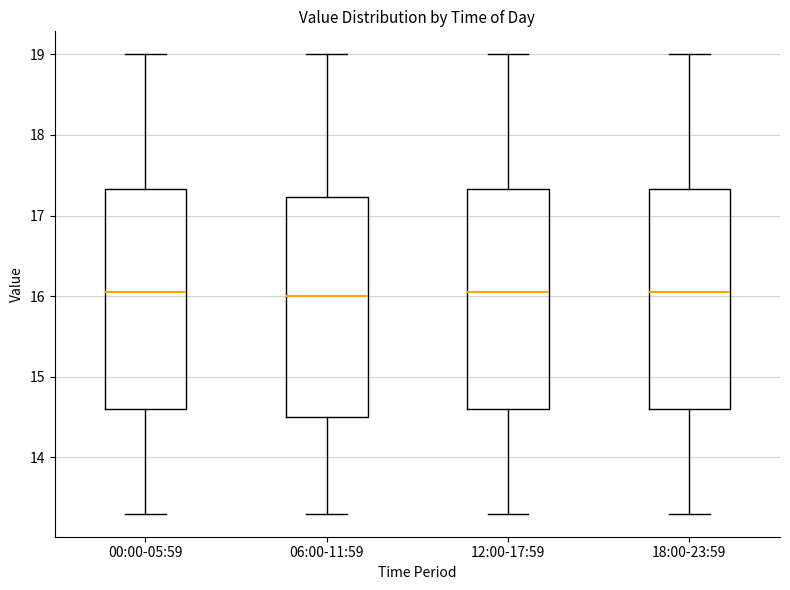

Reading left to right, transcribe this box plot: for each box, give where its median line is, the range the box spans, and where its two whiskers end, as read against the y-axis. The values are not printed on the chart, so give them approximately, as read against the axis.

00:00-05:59: median 16.1, box 14.6 to 17.3, whiskers 13.3 to 19.0
06:00-11:59: median 16.0, box 14.5 to 17.2, whiskers 13.3 to 19.0
12:00-17:59: median 16.1, box 14.6 to 17.3, whiskers 13.3 to 19.0
18:00-23:59: median 16.1, box 14.6 to 17.3, whiskers 13.3 to 19.0